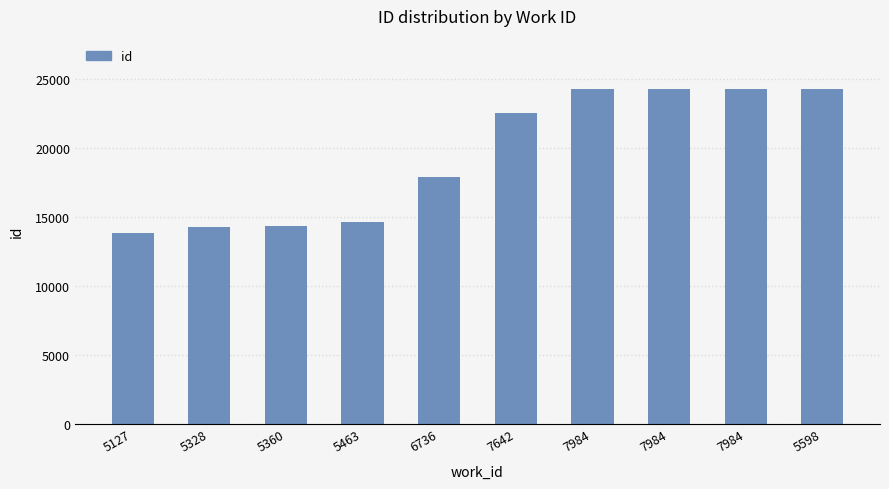

Which label corresponds to the largest value in the chart?

5598